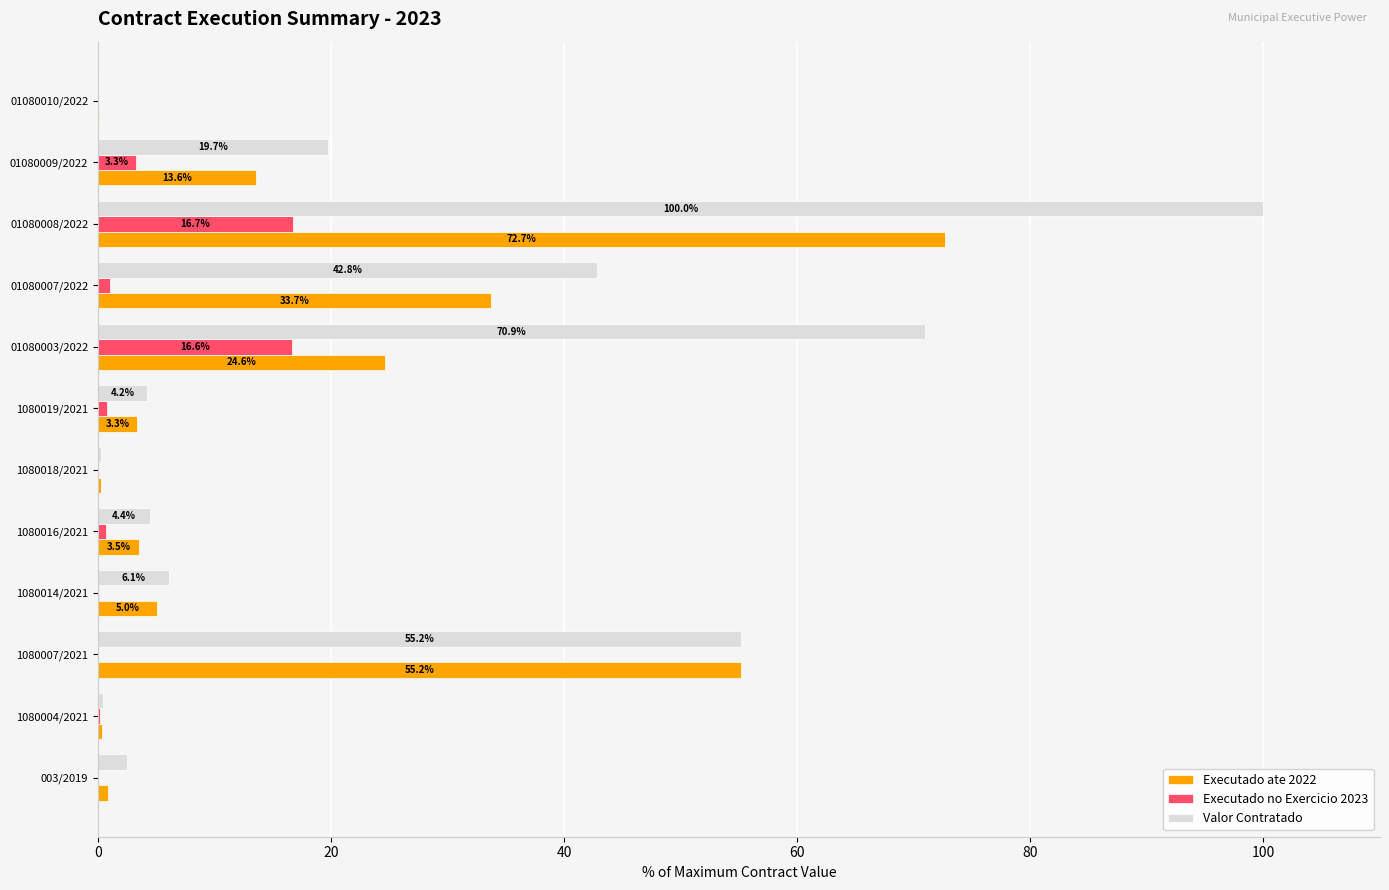

Which series has the largest total across all categories?

Valor Contratado